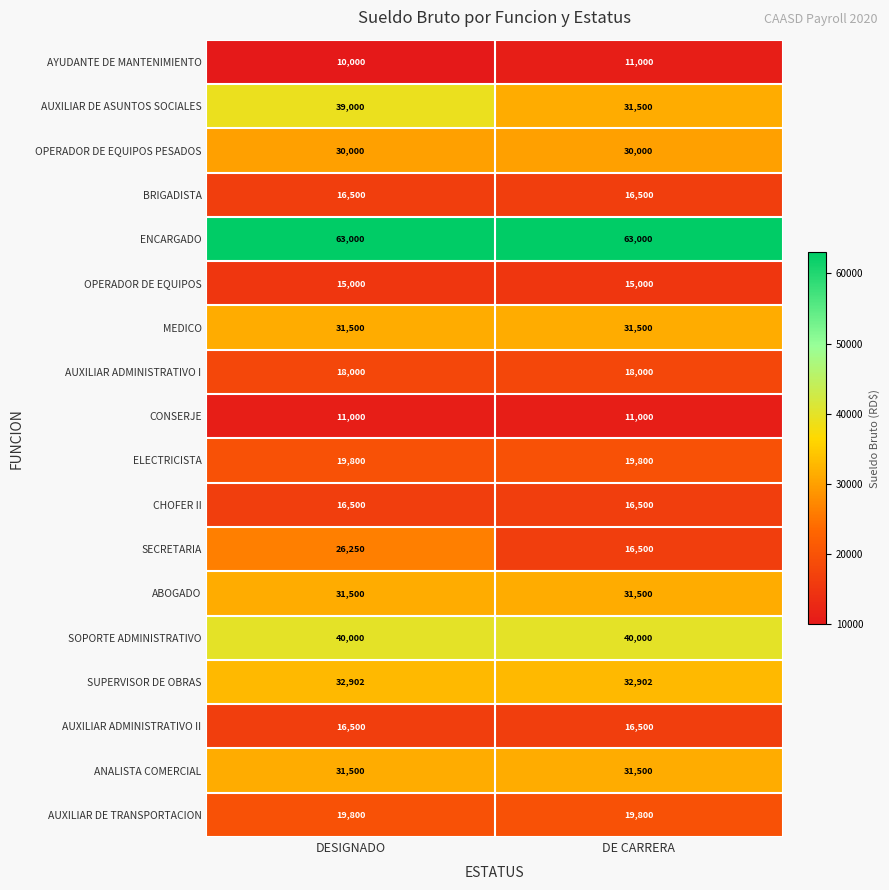

Which series changed the most between DESIGNADO and DE CARRERA?

SECRETARIA